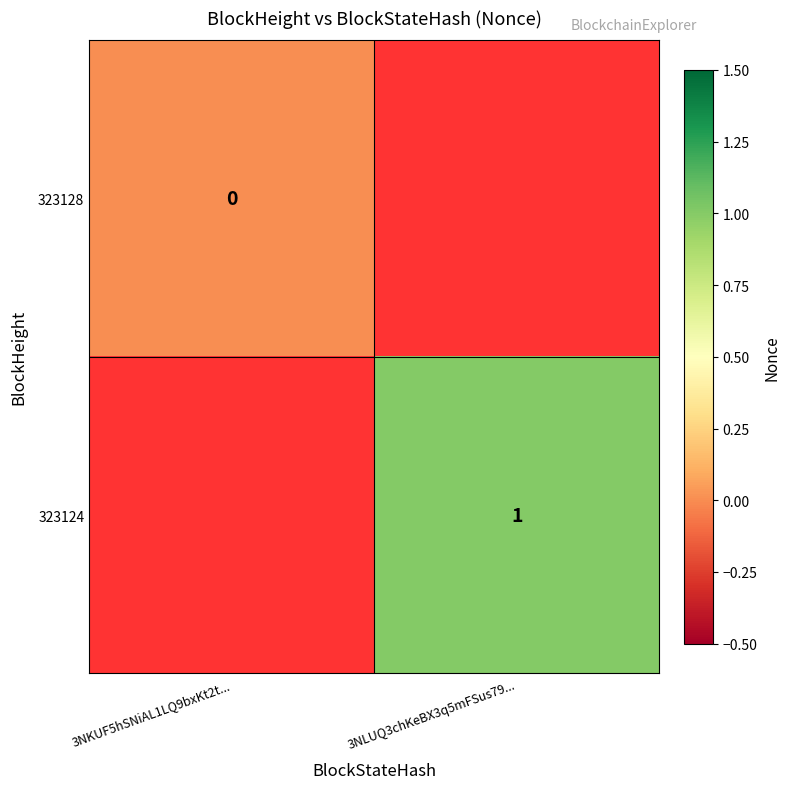

Is it true that 323124 equals 1 at 3NLUQ3chKeBX3q5mFSus79...?

True